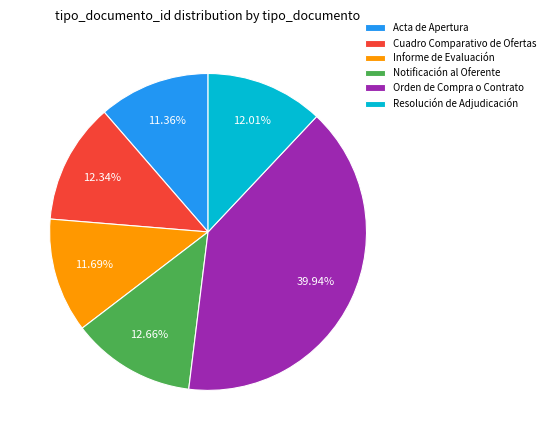

To the nearest percent, what portion does Acta de Apertura represent?

11%